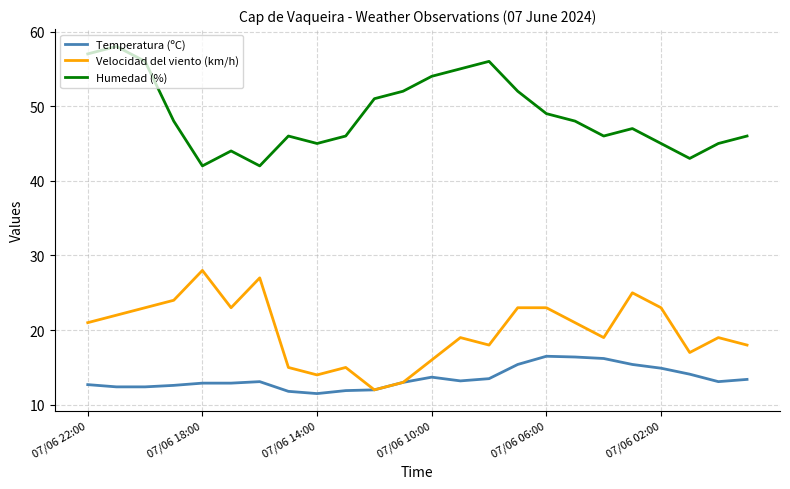

Rank the series by their average value, from lowest to highest.

Temperatura (ºC), Velocidad del viento (km/h), Humedad (%)